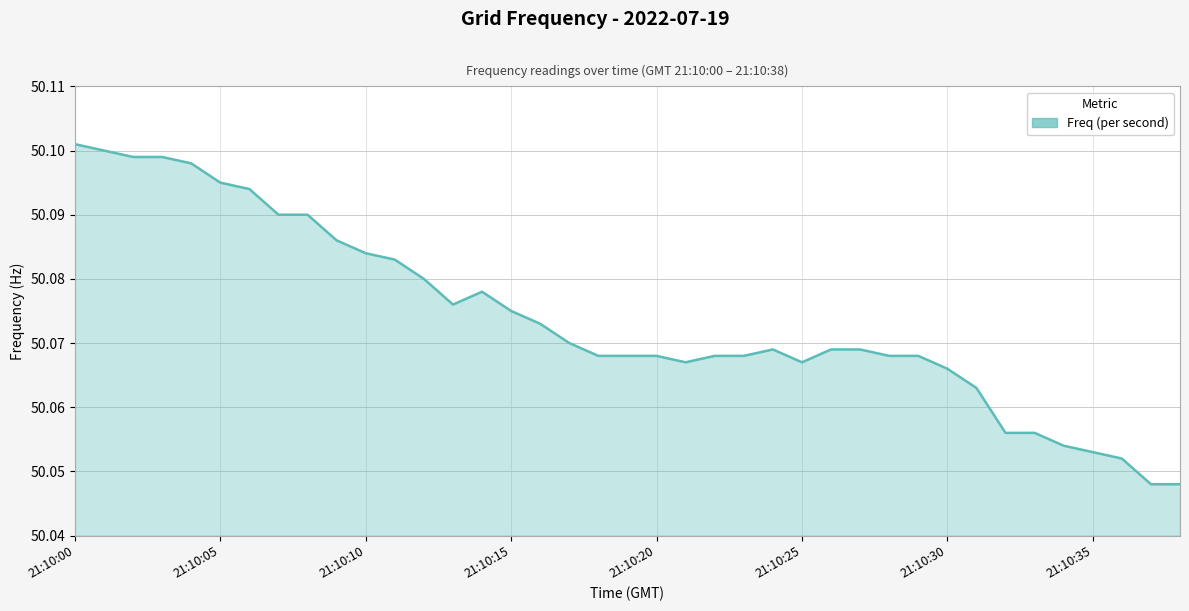

Which has a higher value, 33 or 25?

25